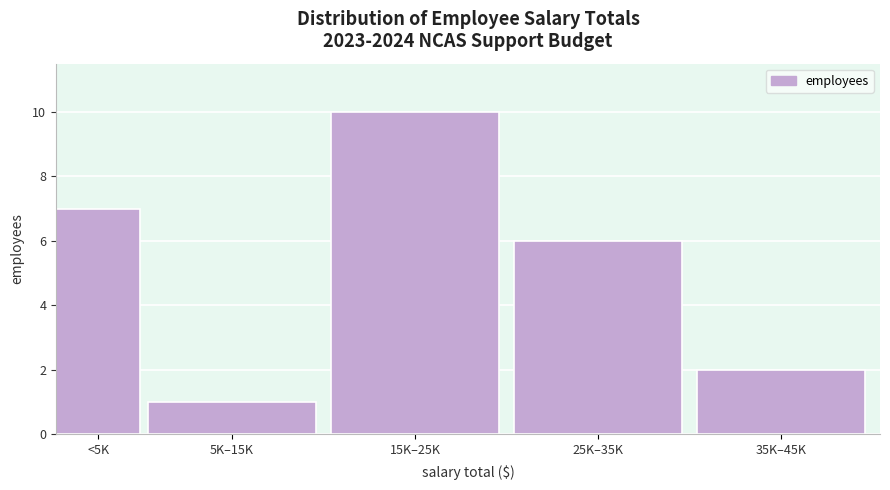

Reading right to left, list all the values displayed in this chart.

35K–45K=2	25K–35K=6	15K–25K=10	5K–15K=1	<5K=7